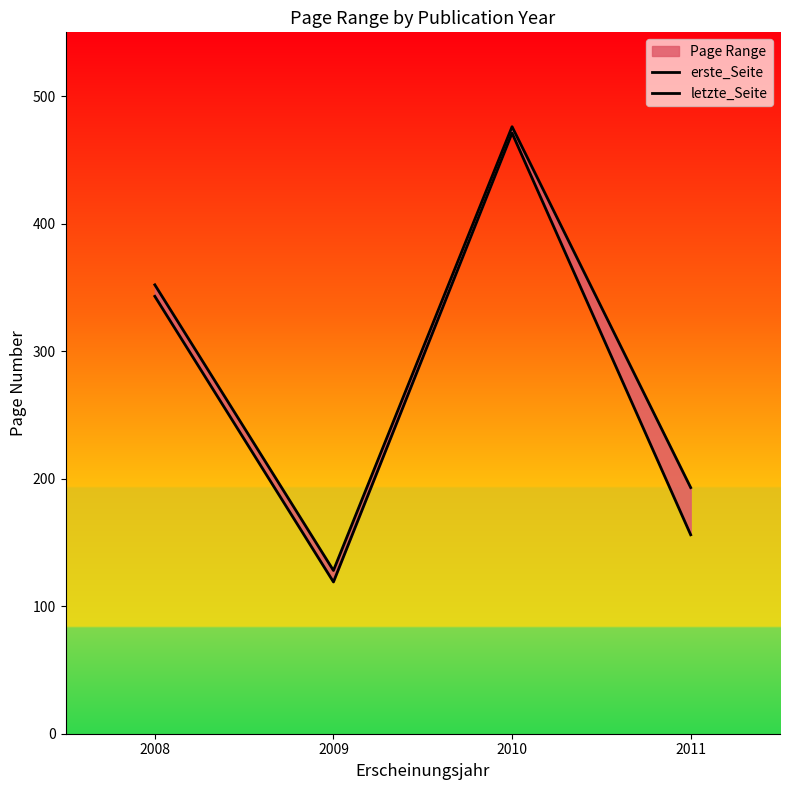

Reading left to right, list all the values displayed in this chart.

erste_Seite: 2008=343	2009=119	2010=471	2011=156
letzte_Seite: 2008=352	2009=128	2010=476	2011=193